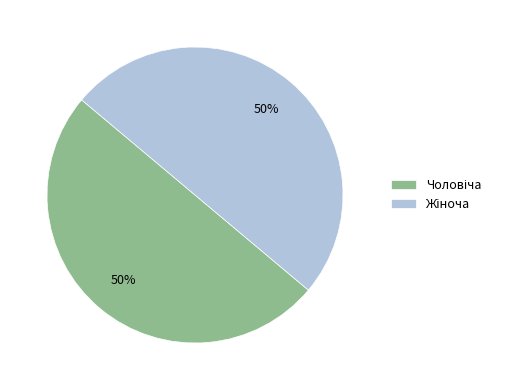

Count the number of slices in the pie.

2